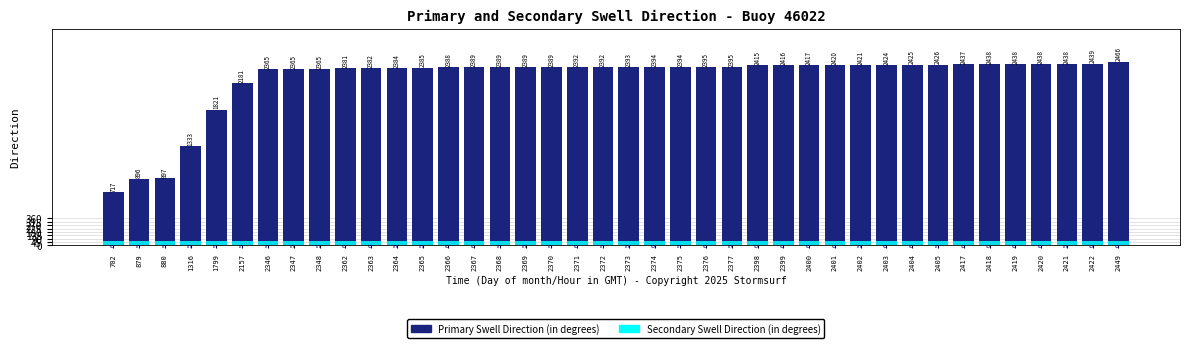

How many bars are there in each group?

2